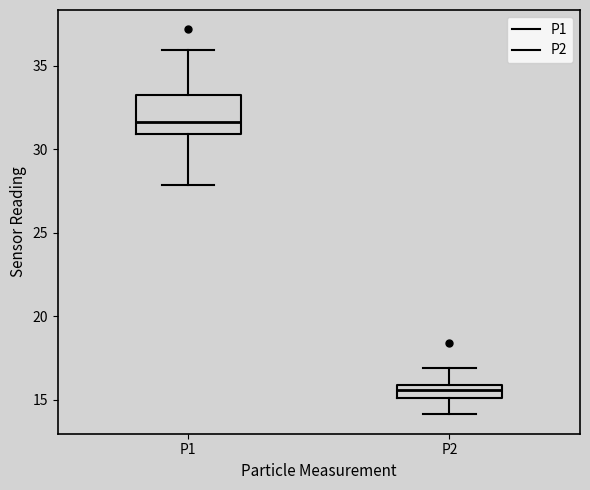

Comparing the boxes themselves (not the whiskers), which one is the tallest?

P1